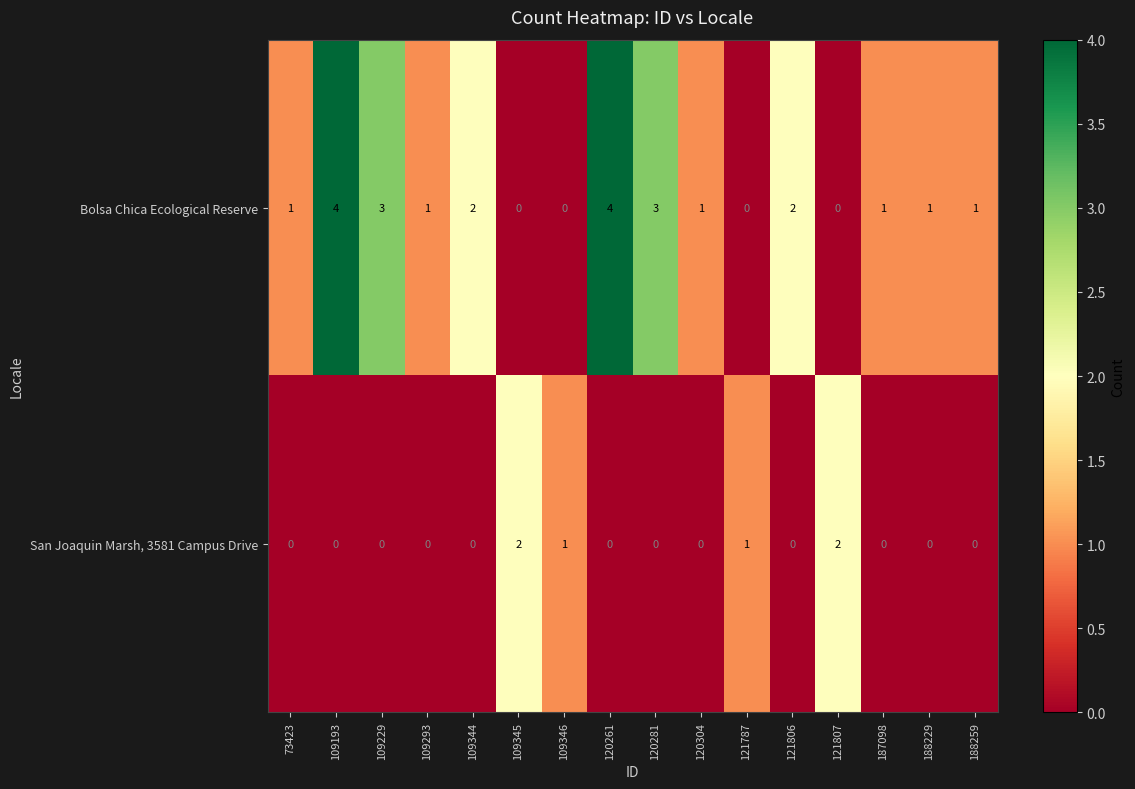

At 188259, list the series in order from largest to smallest.

Bolsa Chica Ecological Reserve, San Joaquin Marsh, 3581 Campus Drive